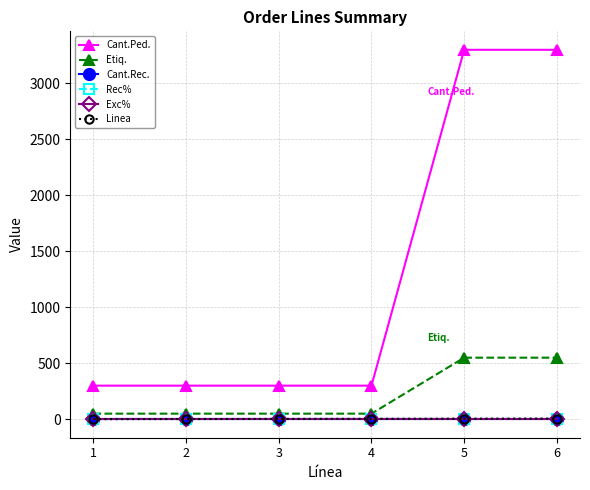

Is this an area chart (filled region under the line)?

No